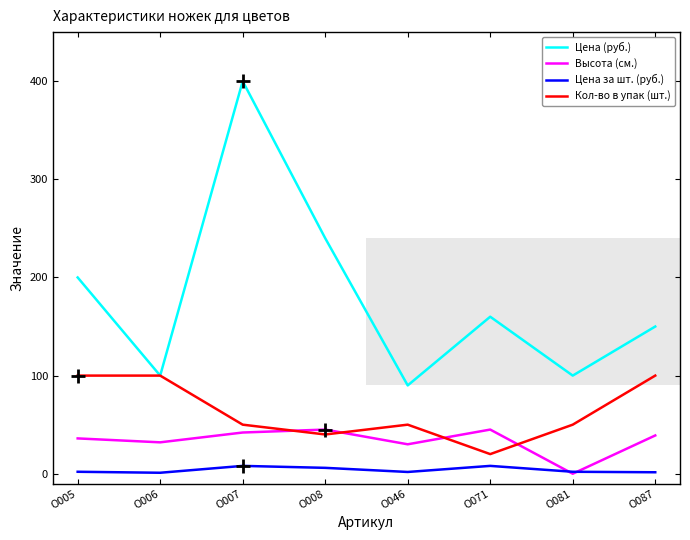

Which series changed the most between О007 and О081?

Цена (руб.)